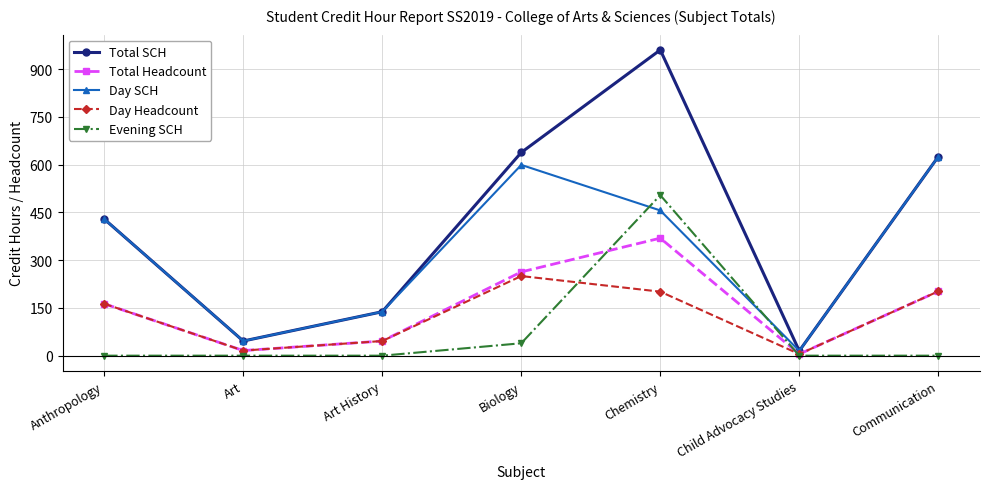

What is the spread (max minus min) of values at Art History?

138